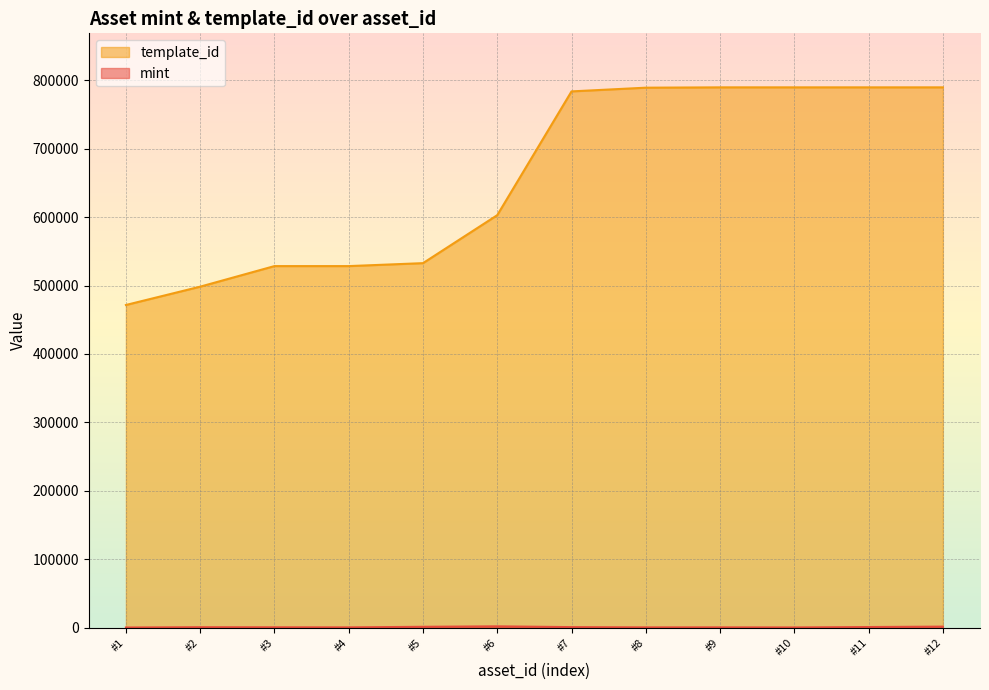

List the series in order of their peak value, lowest first.

mint, template_id